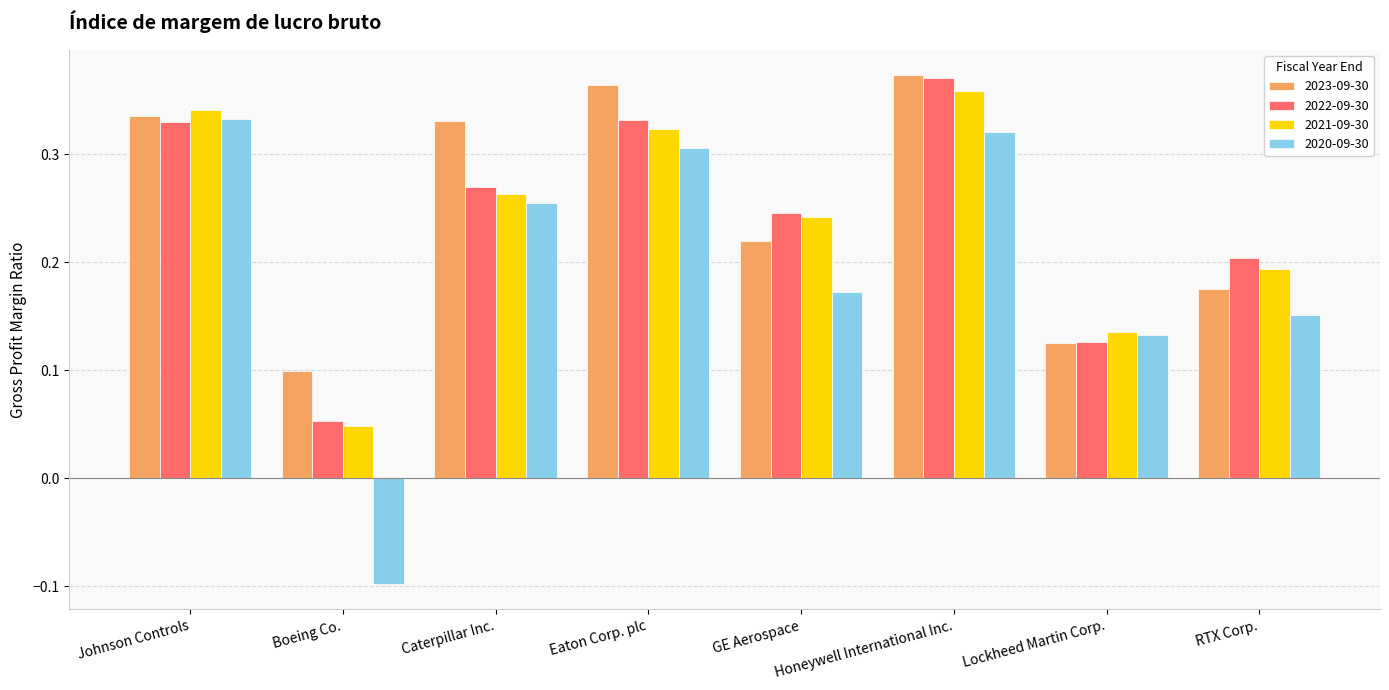

How many groups of bars are there?

8